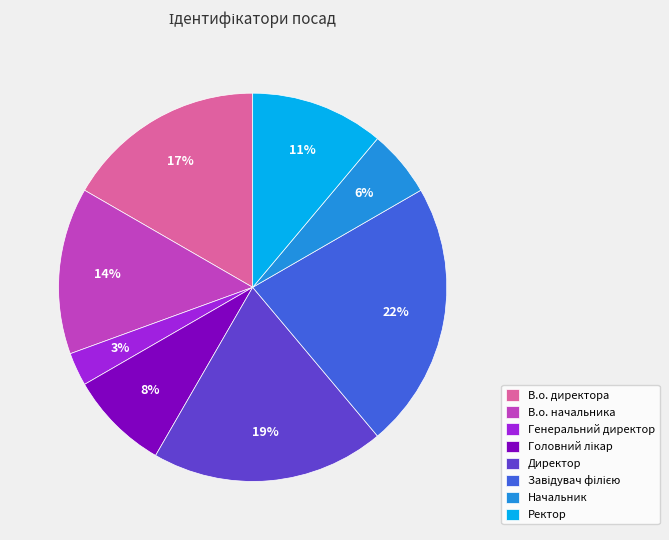

The В.о. начальника slice represents 2% of the pie. True or false?

False